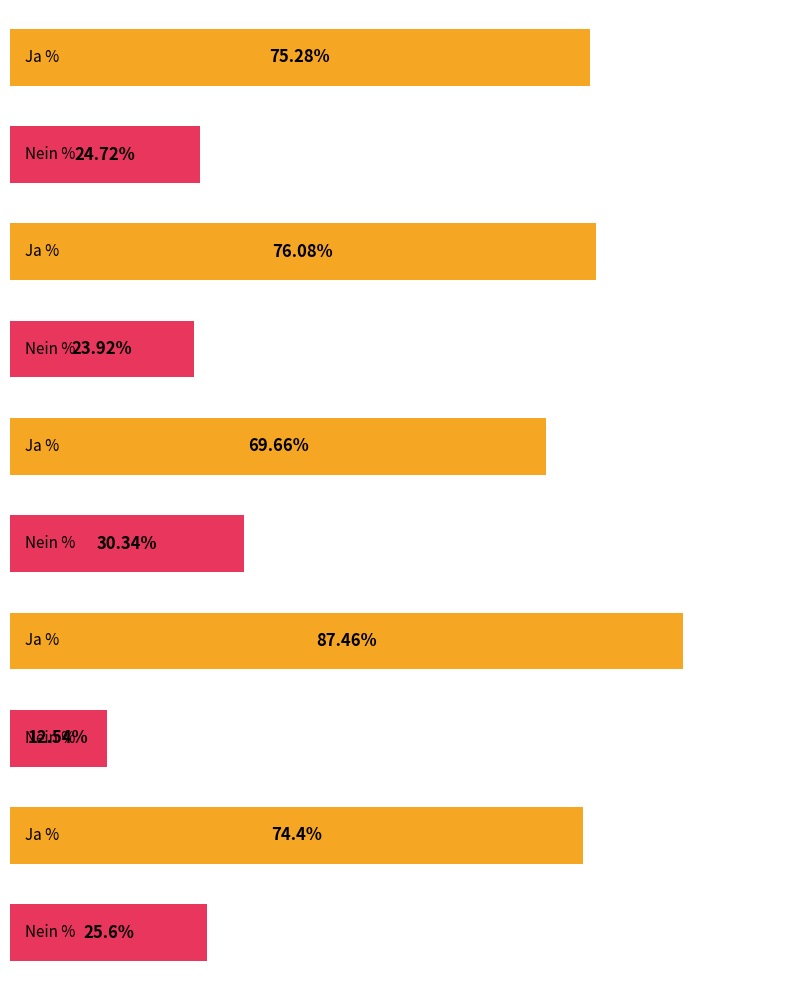

Rank the series at Unterwallis from highest to lowest value.

Ja %, Nein %